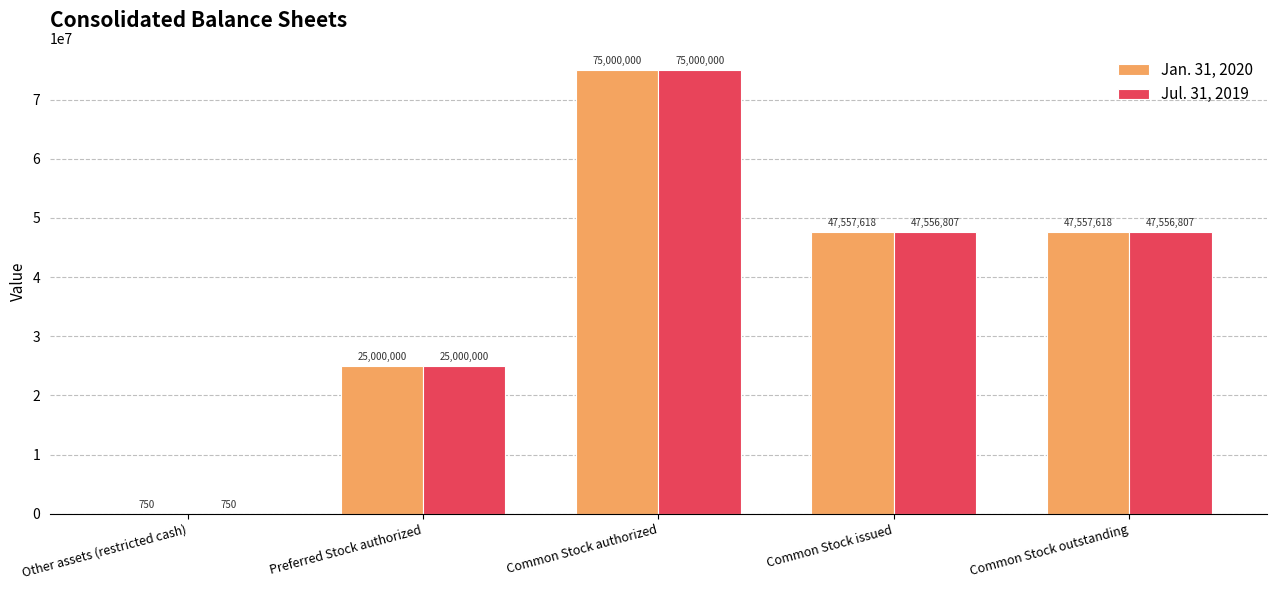

Where does the Jul. 31, 2019 series first go above 47556807?

Common Stock authorized